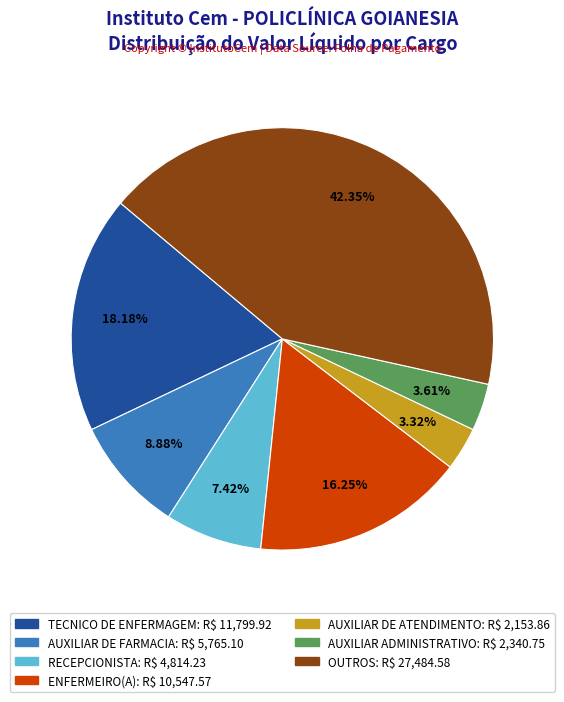

Is there any slice that represents more than half of the pie?

No